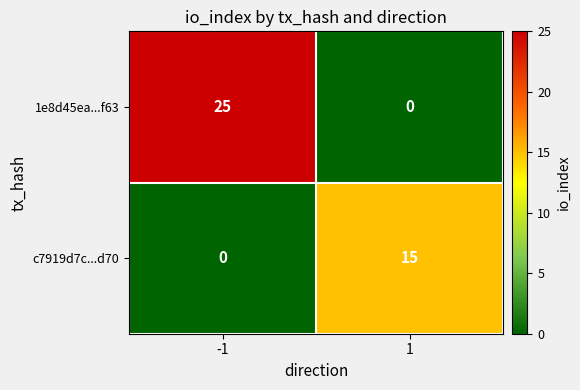

Which series has the largest total across all categories?

1e8d45ea...f63